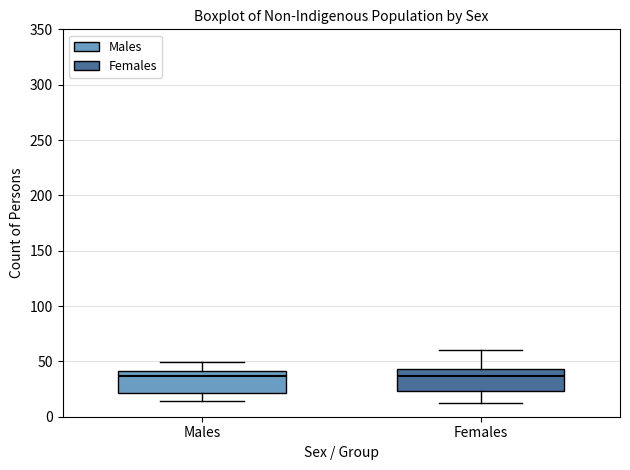

Reading left to right, read every box against the y-axis: the position of its median line, the range the box covers, and the ends of its whiskers. The values are not printed on the chart, so give them approximately, as read against the axis.

Males: median 35, box 20 to 40, whiskers 15 to 50
Females: median 35, box 25 to 45, whiskers 10 to 60